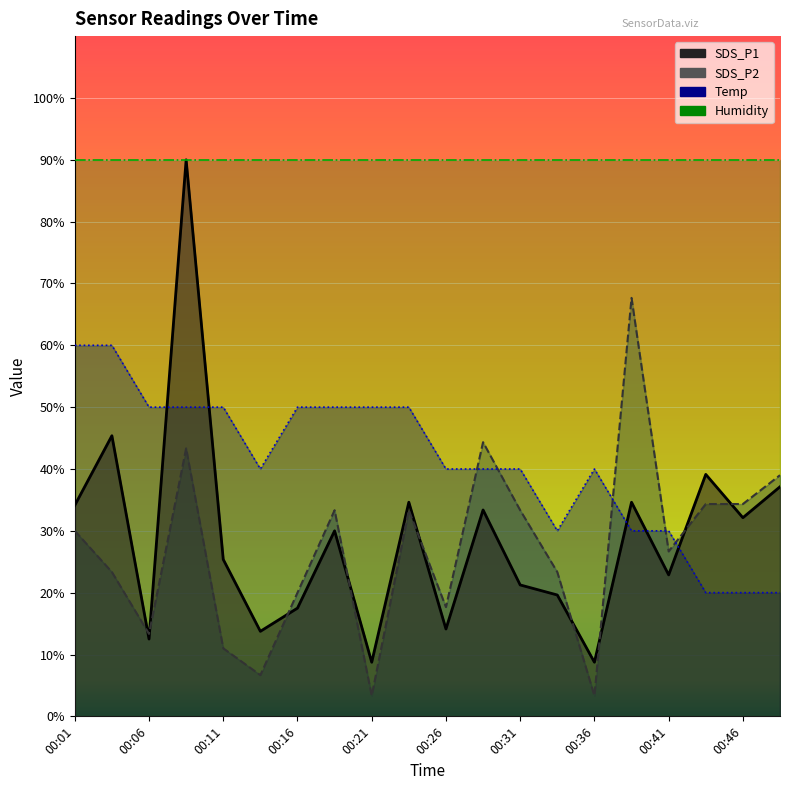

Which series ends up on top after the final intersection of SDS_P1 and SDS_P2?

SDS_P2